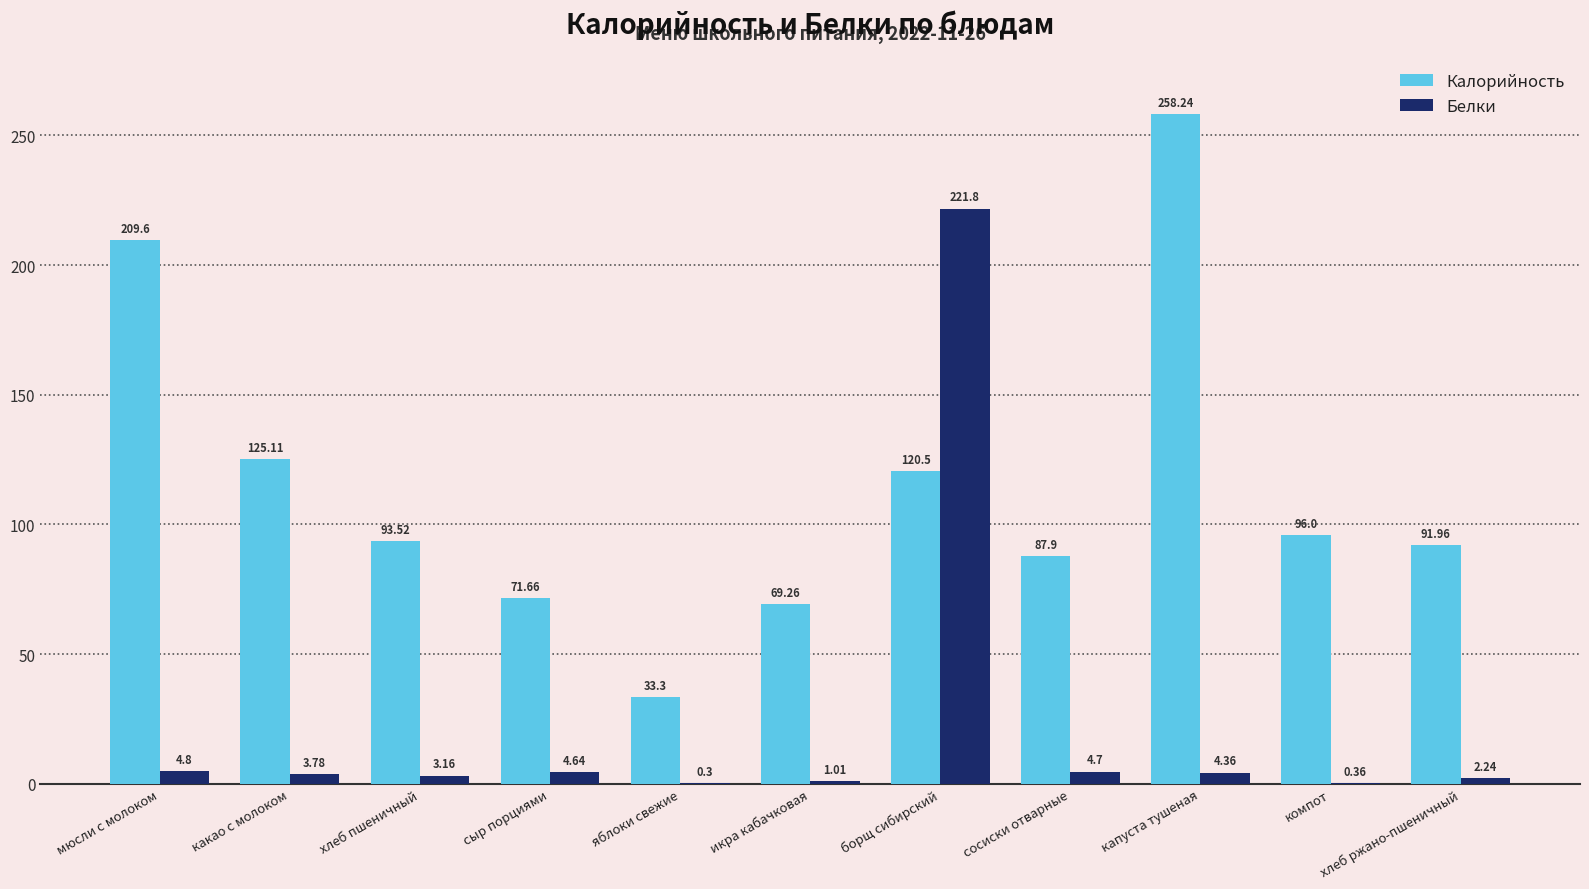

At which label does Белки first exceed 3?

мюсли с молоком